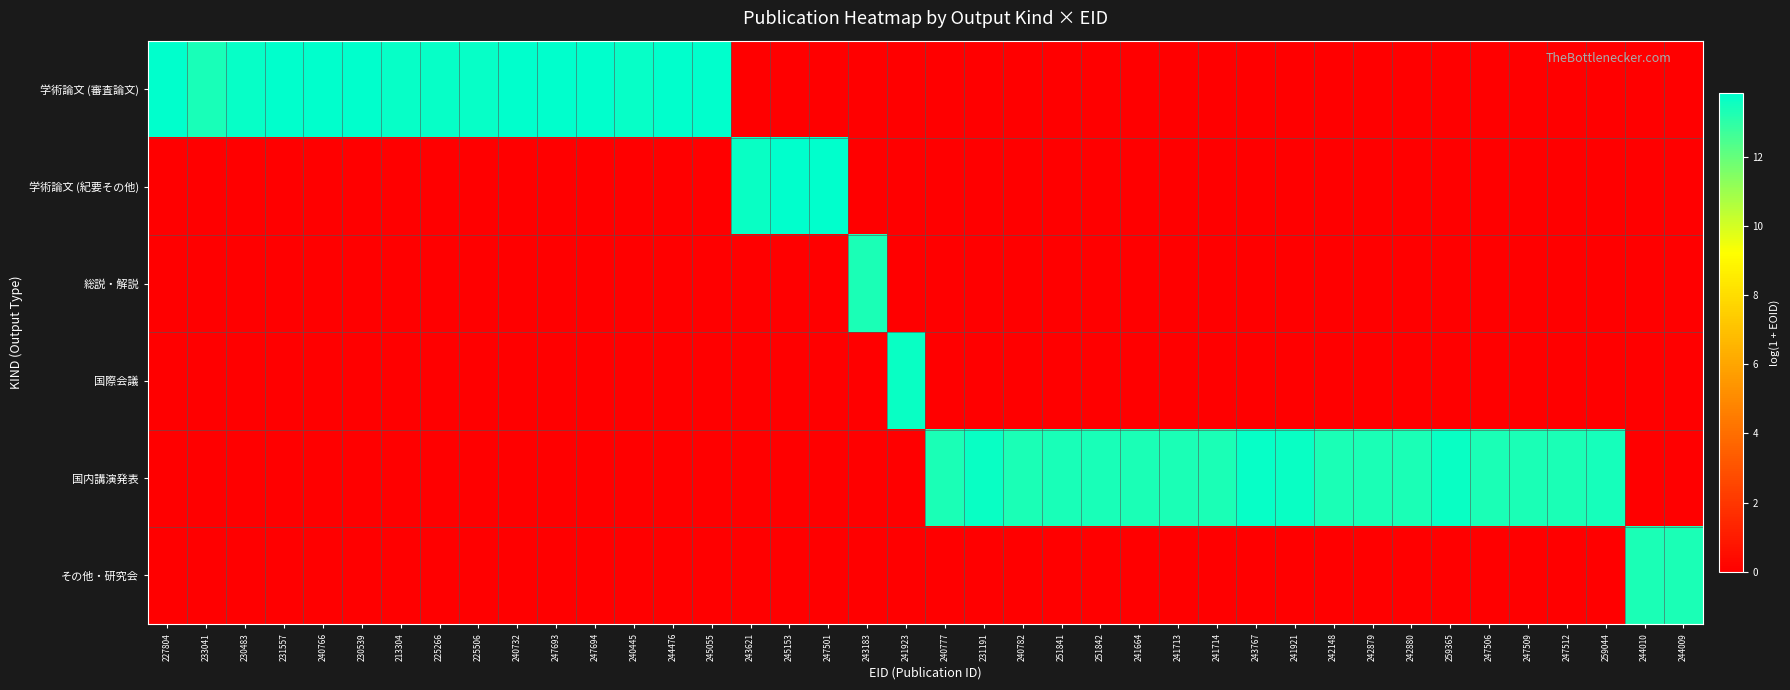

Reading left to right, transcribe all the data shown in this chart.

学術論文 (審査論文): 227804=13.9	233041=13.4	230483=13.7	231557=13.9	240766=13.9	230539=13.9	213304=13.7	225266=13.7	225506=13.7	240732=13.9	247693=13.9	247694=13.9	240445=13.7	244476=13.9	245055=13.9	243621=0.0	245153=0.0	247501=0.0	243183=0.0	241923=0.0	240777=0.0	231191=0.0	240782=0.0	251841=0.0	251842=0.0	241664=0.0	241713=0.0	241714=0.0	243767=0.0	241921=0.0	242148=0.0	242879=0.0	242880=0.0	259365=0.0	247506=0.0	247509=0.0	247512=0.0	259044=0.0	244010=0.0	244009=0.0
学術論文 (紀要その他): 227804=0.0	233041=0.0	230483=0.0	231557=0.0	240766=0.0	230539=0.0	213304=0.0	225266=0.0	225506=0.0	240732=0.0	247693=0.0	247694=0.0	240445=0.0	244476=0.0	245055=0.0	243621=13.7	245153=13.9	247501=13.9	243183=0.0	241923=0.0	240777=0.0	231191=0.0	240782=0.0	251841=0.0	251842=0.0	241664=0.0	241713=0.0	241714=0.0	243767=0.0	241921=0.0	242148=0.0	242879=0.0	242880=0.0	259365=0.0	247506=0.0	247509=0.0	247512=0.0	259044=0.0	244010=0.0	244009=0.0
総説・解説: 227804=0.0	233041=0.0	230483=0.0	231557=0.0	240766=0.0	230539=0.0	213304=0.0	225266=0.0	225506=0.0	240732=0.0	247693=0.0	247694=0.0	240445=0.0	244476=0.0	245055=0.0	243621=0.0	245153=0.0	247501=0.0	243183=13.3	241923=0.0	240777=0.0	231191=0.0	240782=0.0	251841=0.0	251842=0.0	241664=0.0	241713=0.0	241714=0.0	243767=0.0	241921=0.0	242148=0.0	242879=0.0	242880=0.0	259365=0.0	247506=0.0	247509=0.0	247512=0.0	259044=0.0	244010=0.0	244009=0.0
国際会議: 227804=0.0	233041=0.0	230483=0.0	231557=0.0	240766=0.0	230539=0.0	213304=0.0	225266=0.0	225506=0.0	240732=0.0	247693=0.0	247694=0.0	240445=0.0	244476=0.0	245055=0.0	243621=0.0	245153=0.0	247501=0.0	243183=0.0	241923=13.6	240777=0.0	231191=0.0	240782=0.0	251841=0.0	251842=0.0	241664=0.0	241713=0.0	241714=0.0	243767=0.0	241921=0.0	242148=0.0	242879=0.0	242880=0.0	259365=0.0	247506=0.0	247509=0.0	247512=0.0	259044=0.0	244010=0.0	244009=0.0
国内講演発表: 227804=0.0	233041=0.0	230483=0.0	231557=0.0	240766=0.0	230539=0.0	213304=0.0	225266=0.0	225506=0.0	240732=0.0	247693=0.0	247694=0.0	240445=0.0	244476=0.0	245055=0.0	243621=0.0	245153=0.0	247501=0.0	243183=0.0	241923=0.0	240777=13.3	231191=13.6	240782=13.3	251841=13.4	251842=13.4	241664=13.3	241713=13.3	241714=13.3	243767=13.7	241921=13.6	242148=13.3	242879=13.3	242880=13.3	259365=13.6	247506=13.4	247509=13.4	247512=13.4	259044=13.4	244010=0.0	244009=0.0
その他・研究会: 227804=0.0	233041=0.0	230483=0.0	231557=0.0	240766=0.0	230539=0.0	213304=0.0	225266=0.0	225506=0.0	240732=0.0	247693=0.0	247694=0.0	240445=0.0	244476=0.0	245055=0.0	243621=0.0	245153=0.0	247501=0.0	243183=0.0	241923=0.0	240777=0.0	231191=0.0	240782=0.0	251841=0.0	251842=0.0	241664=0.0	241713=0.0	241714=0.0	243767=0.0	241921=0.0	242148=0.0	242879=0.0	242880=0.0	259365=0.0	247506=0.0	247509=0.0	247512=0.0	259044=0.0	244010=13.3	244009=13.3